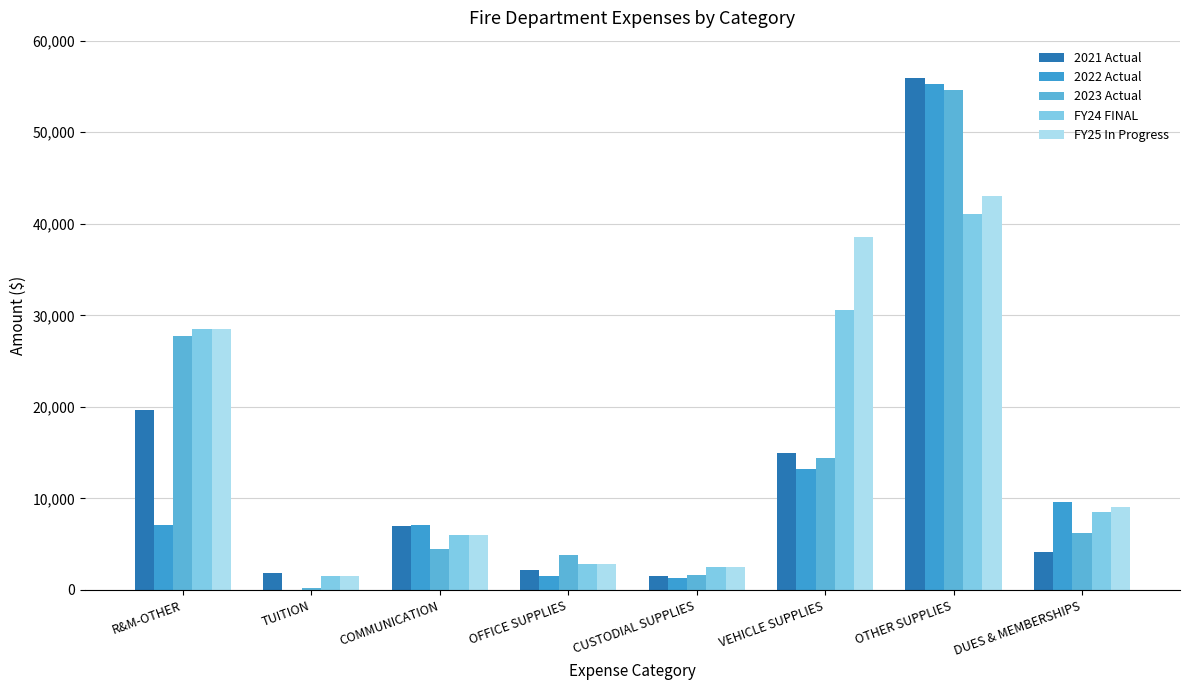

Is it true that FY24 FINAL equals 2500.0 at CUSTODIAL SUPPLIES?

True